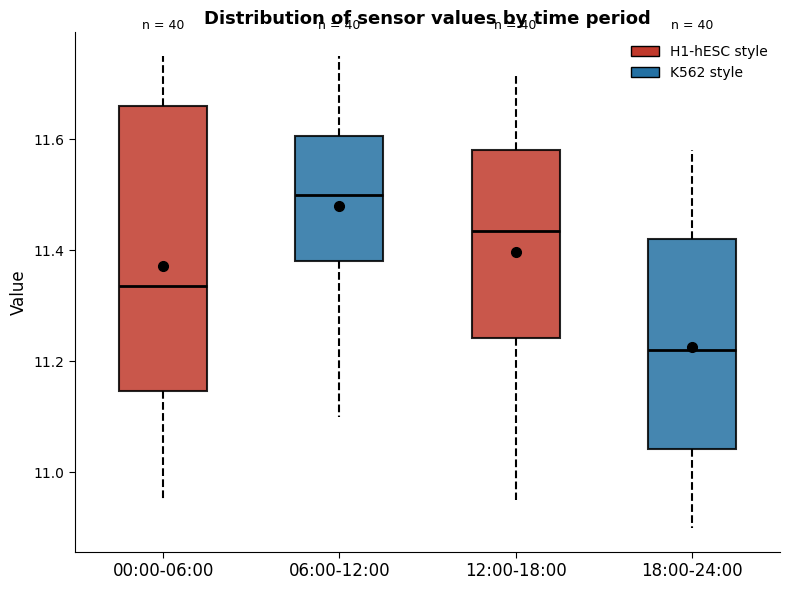

Which box is the tallest, from its lower edge to its upper edge?

00:00-06:00